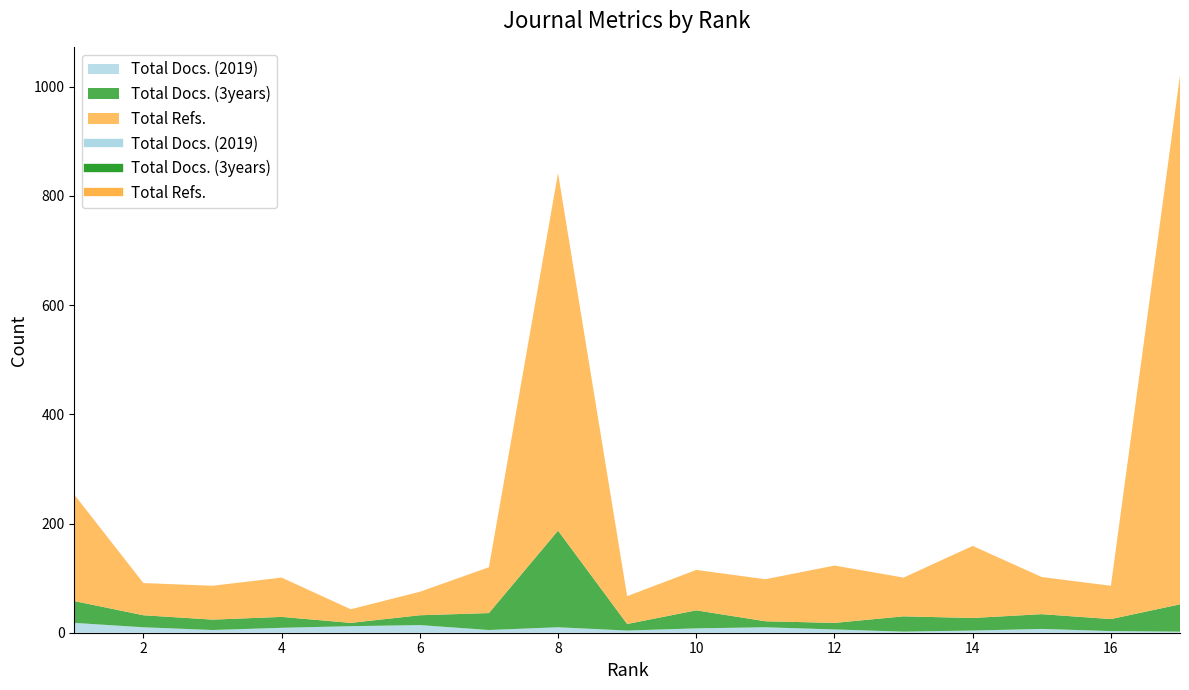

In Total Refs., how many points are higher than both neighbors (excluding endpoints)?

4